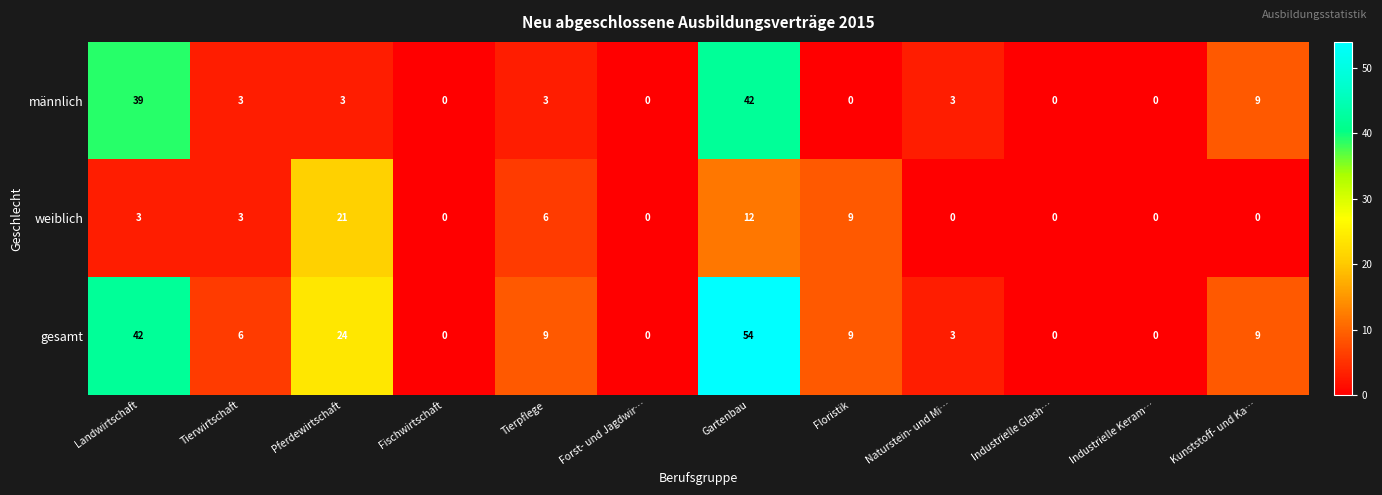

Between Tierpflege and Industrielle Keram…, which series saw the biggest shift?

gesamt